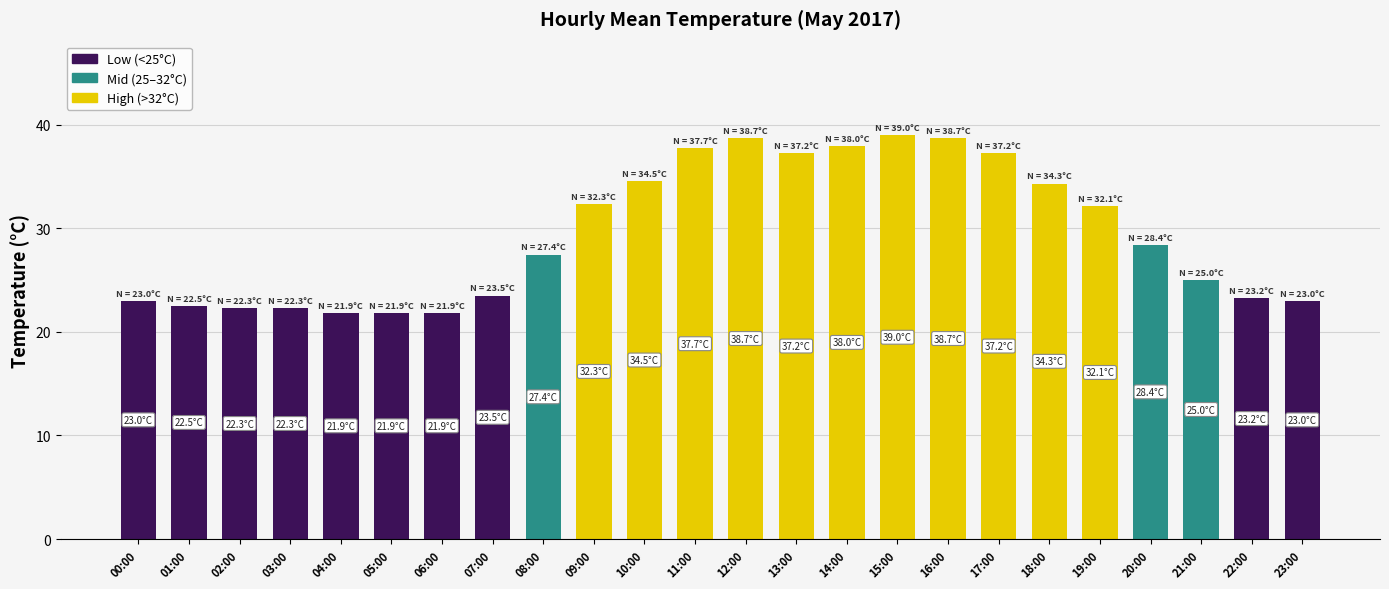

What is the greatest value displayed?

39.0